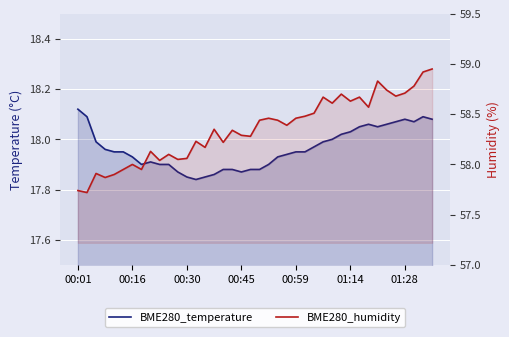

How many lines are shown in the chart?

2